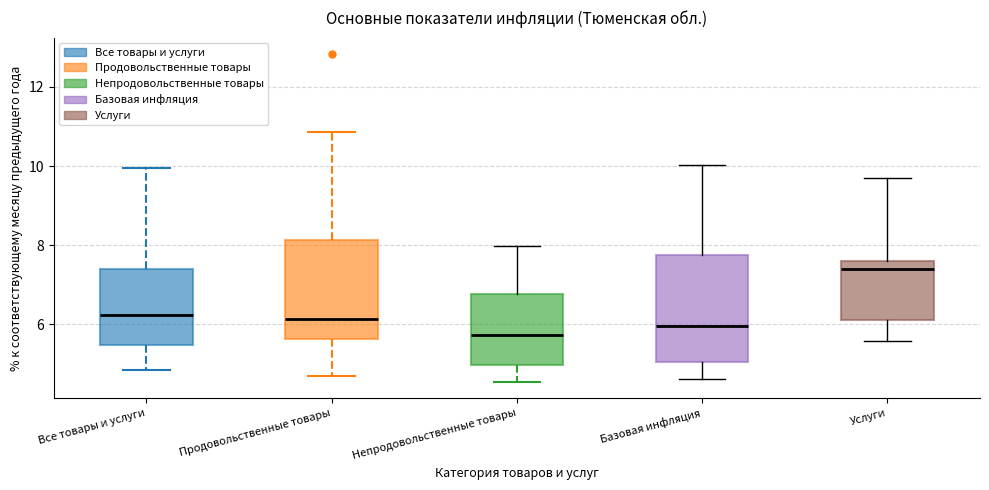

Reading left to right, read every box against the y-axis: the position of its median line, the range the box covers, and the ends of its whiskers. The values are not printed on the chart, so give them approximately, as read against the axis.

Все товары и услуги: median 6.2, box 5.4 to 7.4, whiskers 4.8 to 10.0
Продовольственные товары: median 6.2, box 5.6 to 8.2, whiskers 4.6 to 10.8
Непродовольственные товары: median 5.8, box 5.0 to 6.8, whiskers 4.6 to 8.0
Базовая инфляция: median 6.0, box 5.0 to 7.8, whiskers 4.6 to 10.0
Услуги: median 7.4, box 6.2 to 7.6, whiskers 5.6 to 9.6